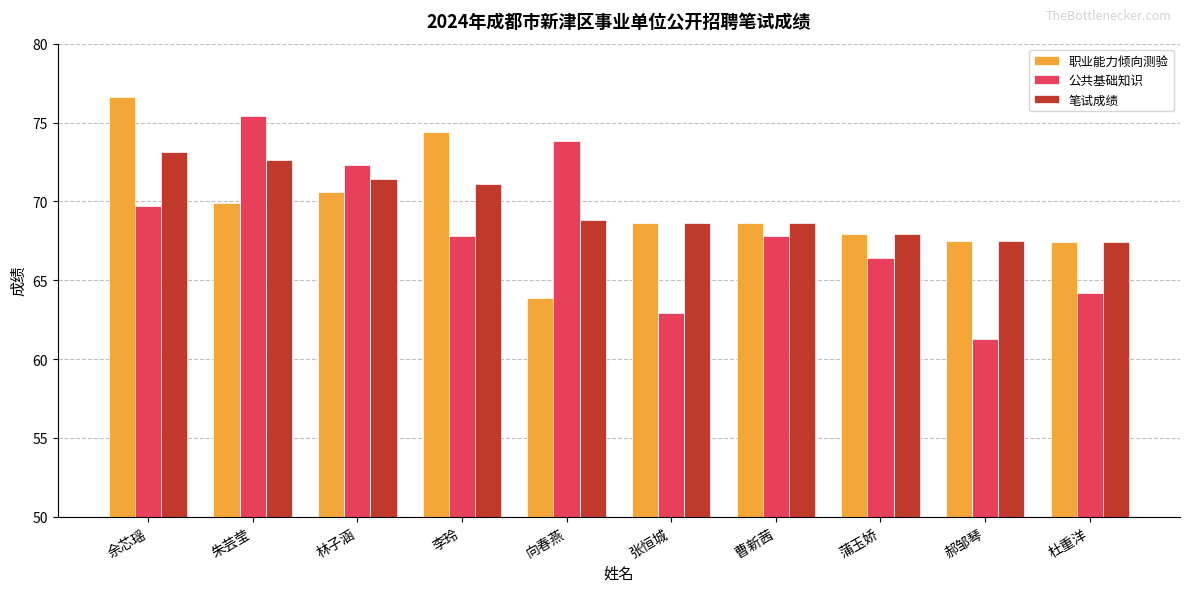

Where does the 公共基础知识 series first go above 67?

余芯瑶